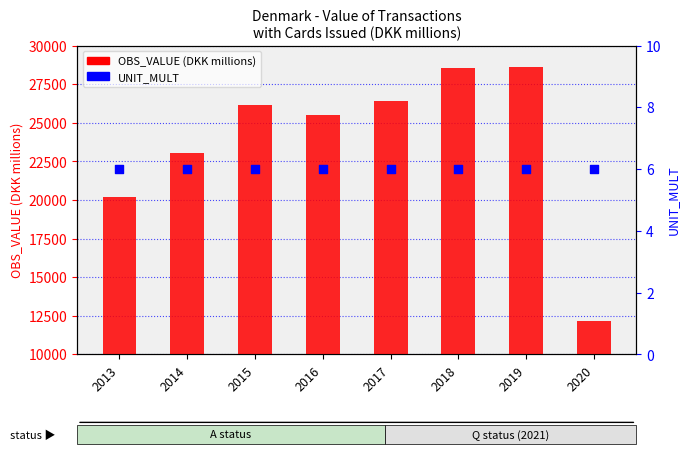

What is the total value across all series at 2013?

20178.0